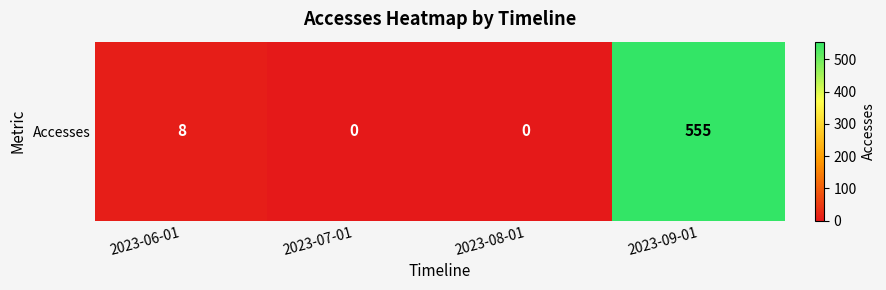

What is the change in value from 2023-06-01 to 2023-07-01?

-8